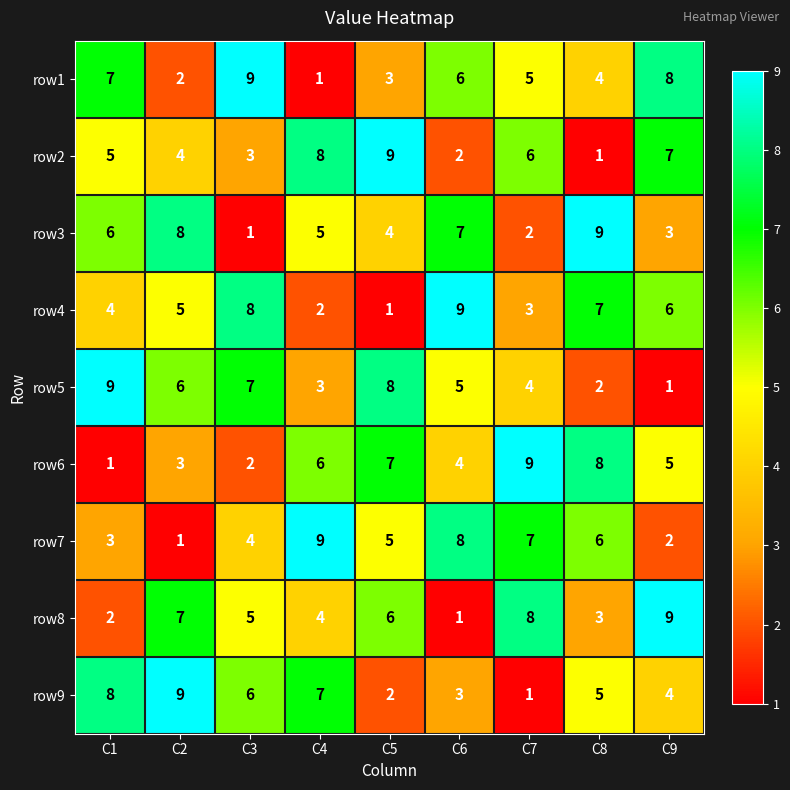

What is the total value across all series at C9?

45